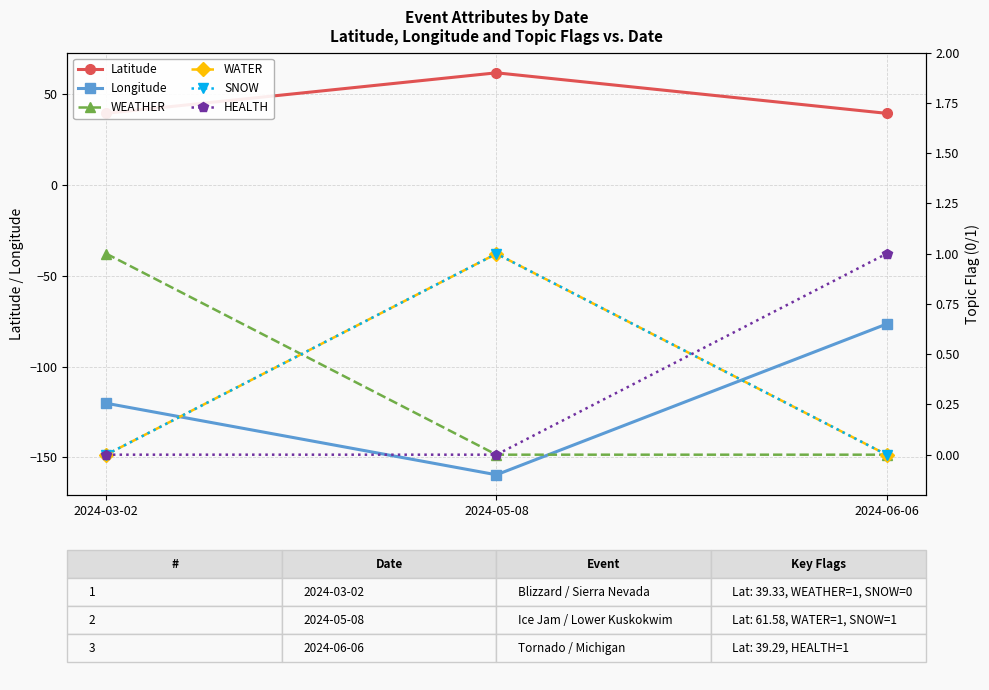

What is the difference between the WATER values at 2024-03-02 and 2024-05-08?

1.0